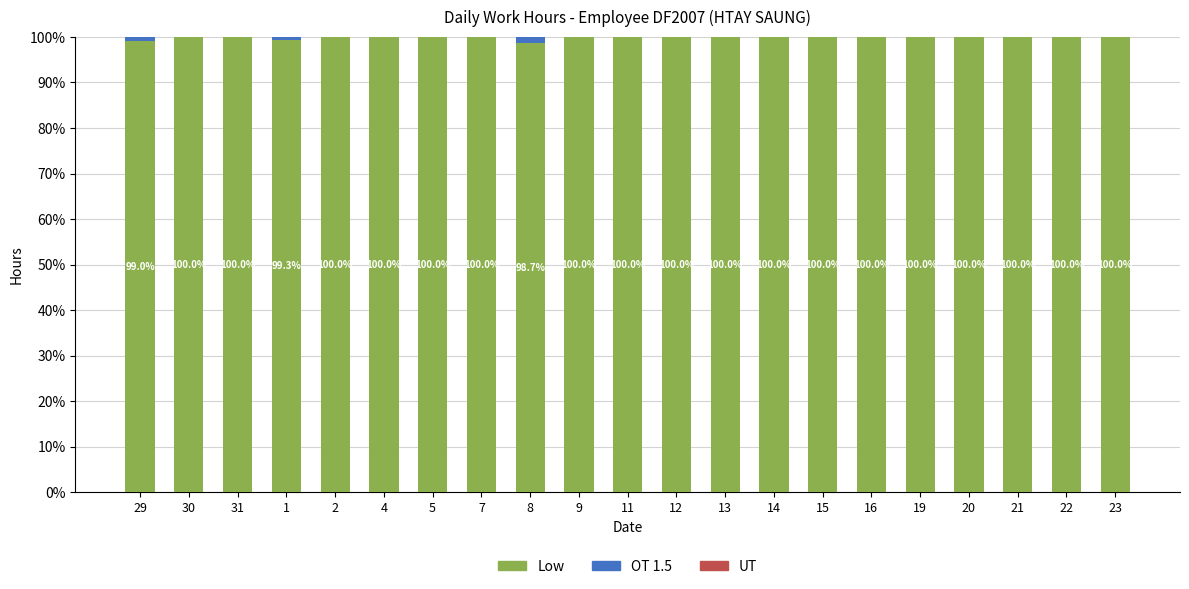

Is it true that Low equals 100.0 at 15?

True